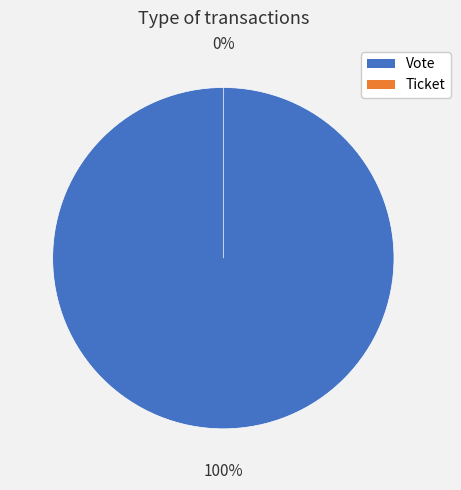

To the nearest percent, what is the difference between the largest and smallest slice percentages?

100%